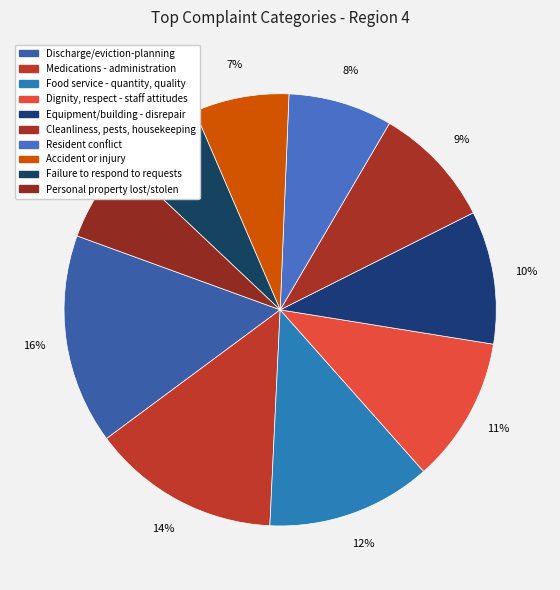

How many slices are in this pie chart?

10